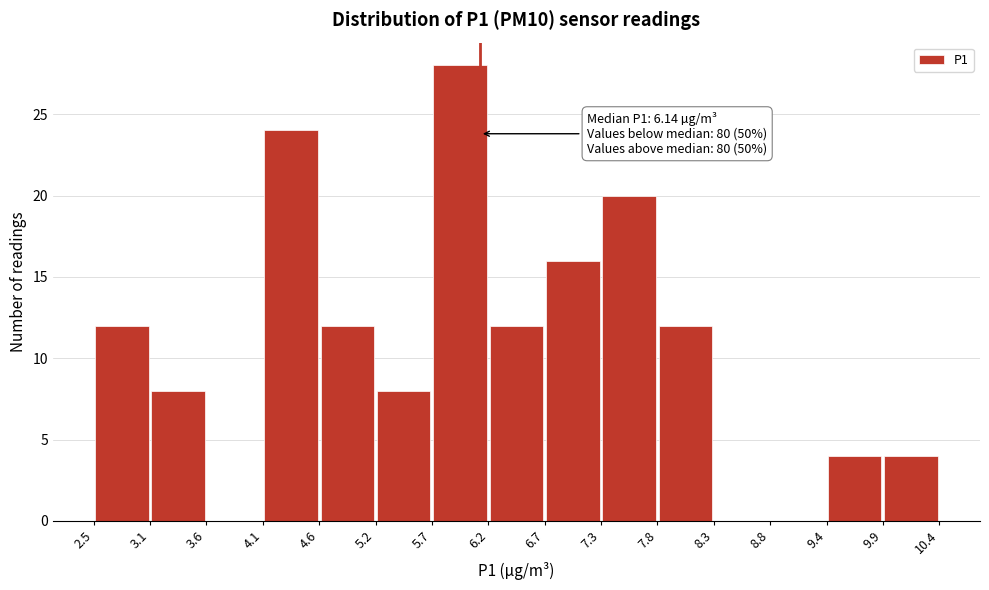

Over which range of the x-axis is the bar tallest?

5.7 to 6.2